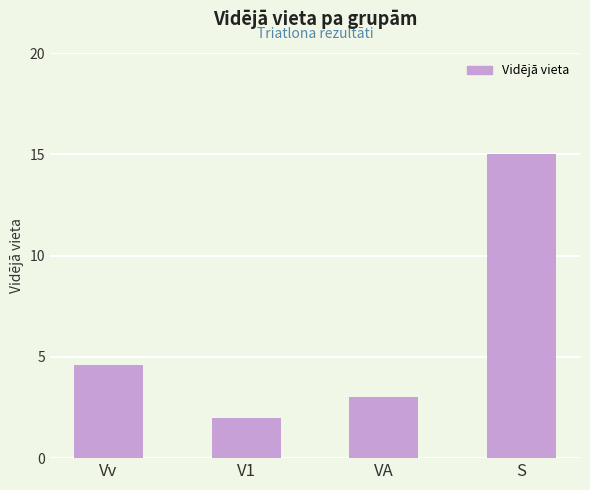

Does the chart contain any negative values?

No